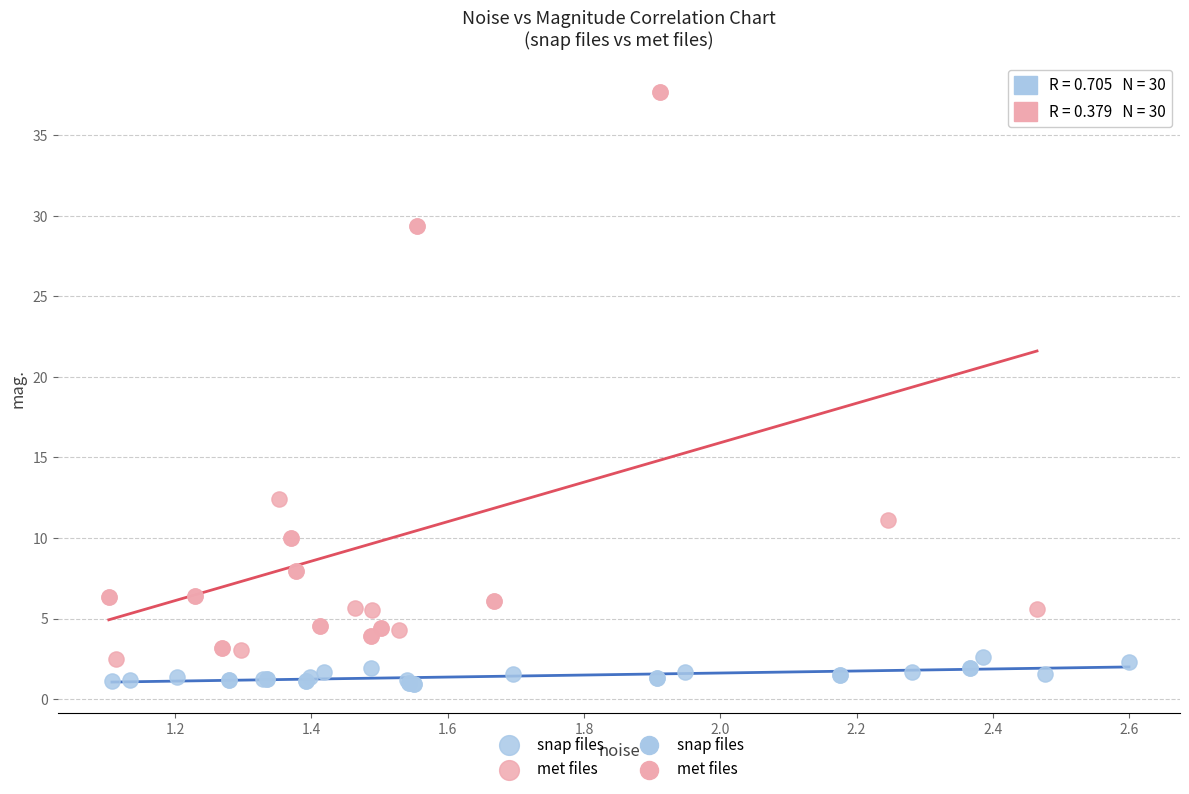

Which series contains the highest Y value?

met files